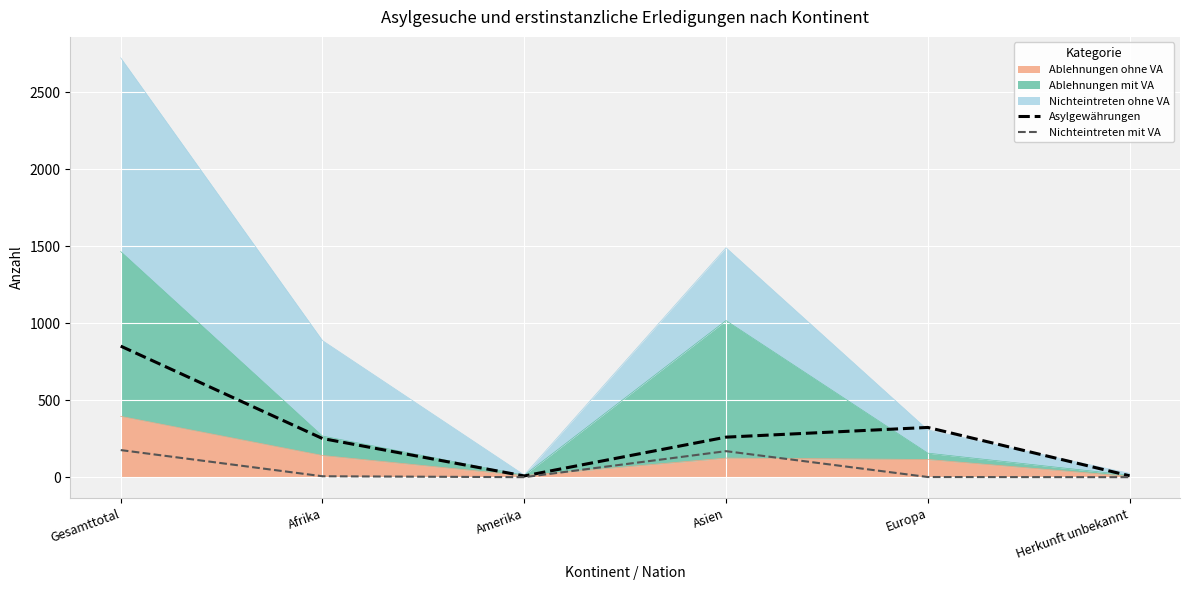

Where does the Nichteintreten mit VA series first go above 6?

Gesamttotal